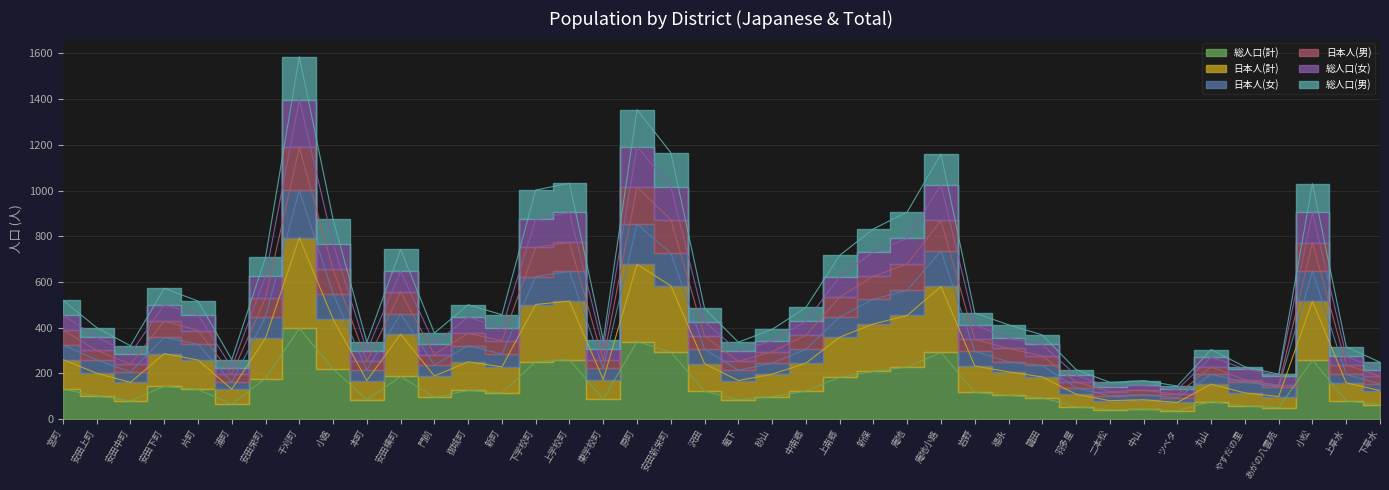

Rank the categories by 総人口(女) value from highest to lowest.

千刈町, 原町, 庵地小路, 安田新栄町, 上学校町, 小松, 下学校町, 庵地, 小路, 新保, 安田横町, 安田栄町, 上南郷, 安田下町, 片町, 宮町, 御城町, 中南郷, 沢田, 岩野, 新町, 安田上町, 福永, 砂山, 門前, 籠田, 東学校町, 本町, 竜下, 安田中町, 上草水, 丸山, 浦町, やすだの里, 下草水, 羽多屋, あがの八雲苑, 中山, 二本松, ツベタ